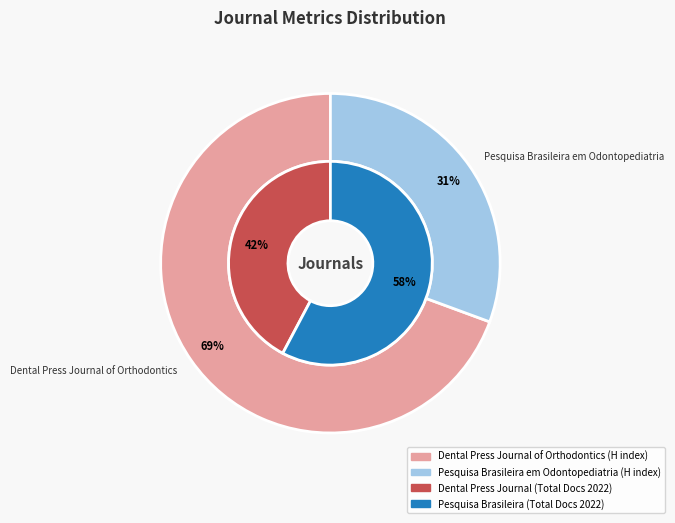

Which slice is the smallest?

Pesquisa Brasileira em Odontopediatria